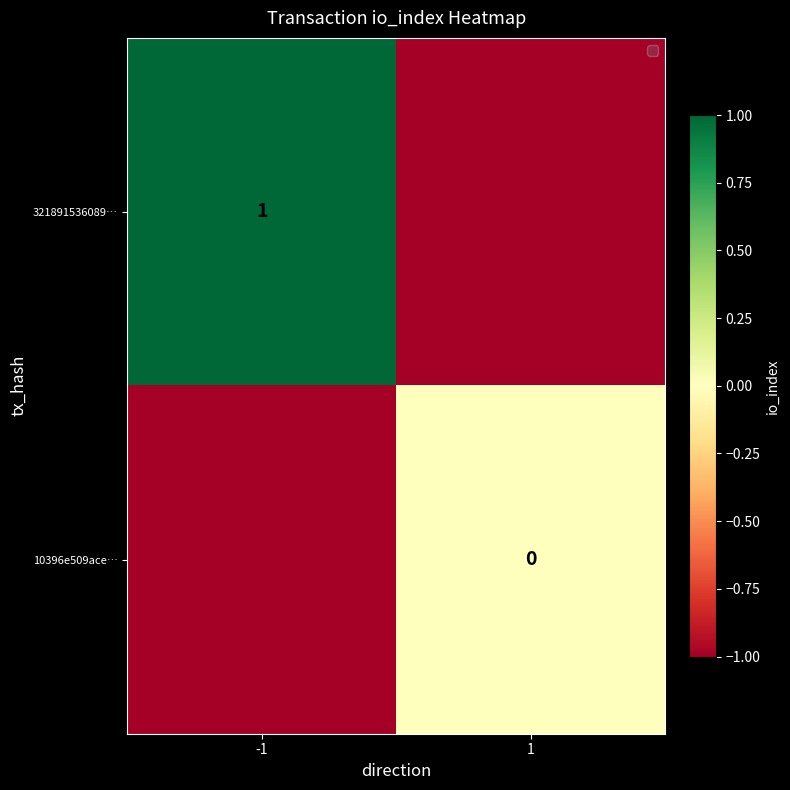

The 321891536089… series shows 1 at -1. True or false?

True